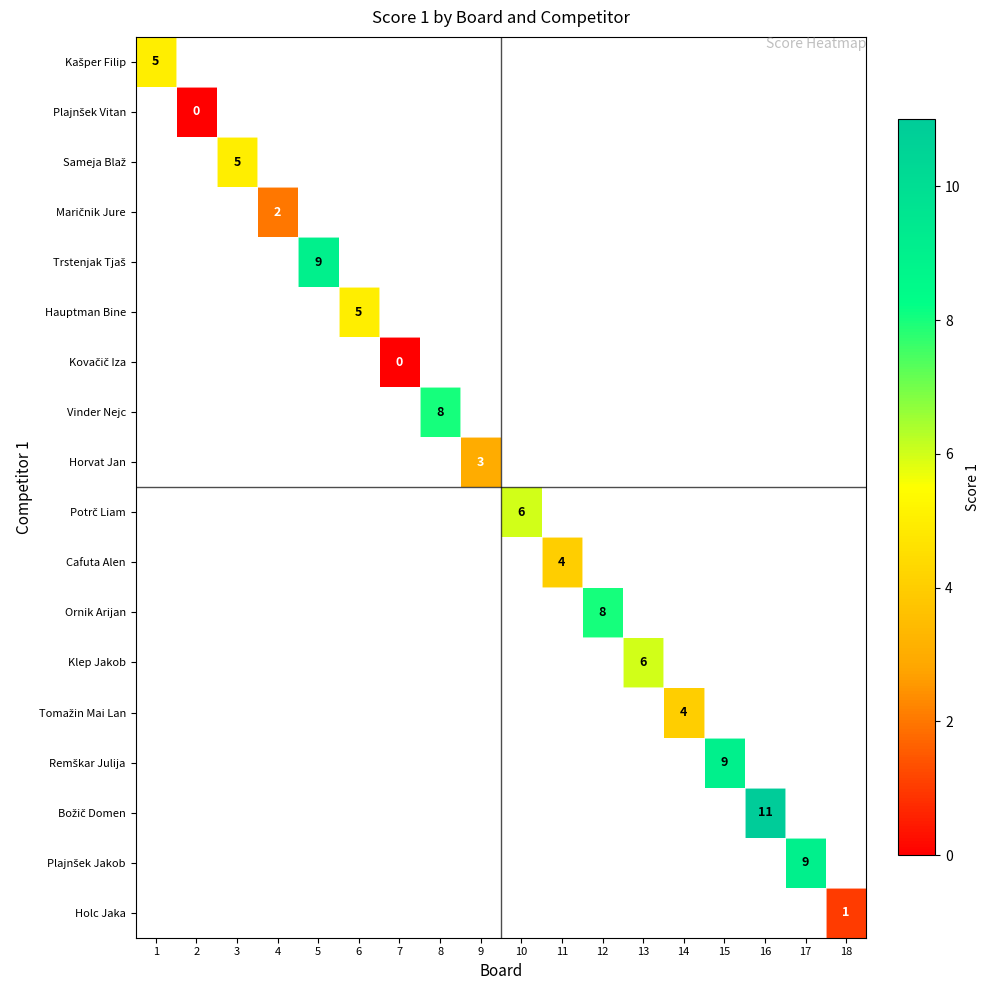

Between 7 and 2, which is larger?

2